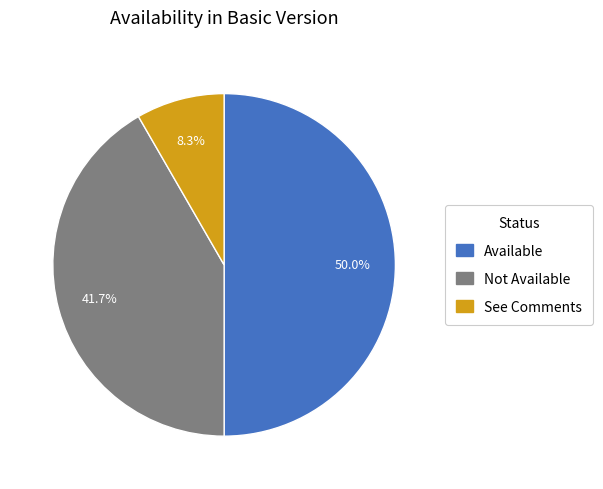

Rank the categories by value from highest to lowest.

Available, Not Available, See Comments